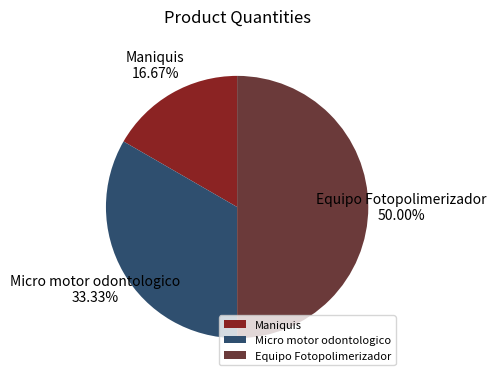

What is the ratio of the value at Micro motor odontologico to the value at Equipo Fotopolimerizador?

0.7